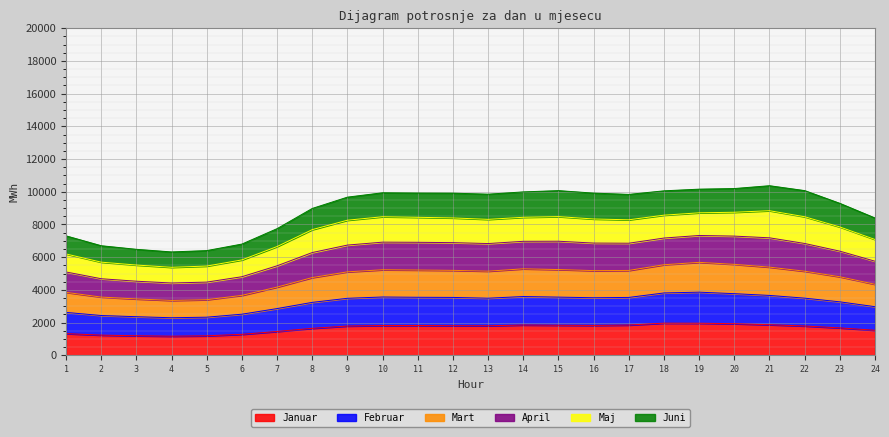

At how many categories does at least one series exceed 4668?

24